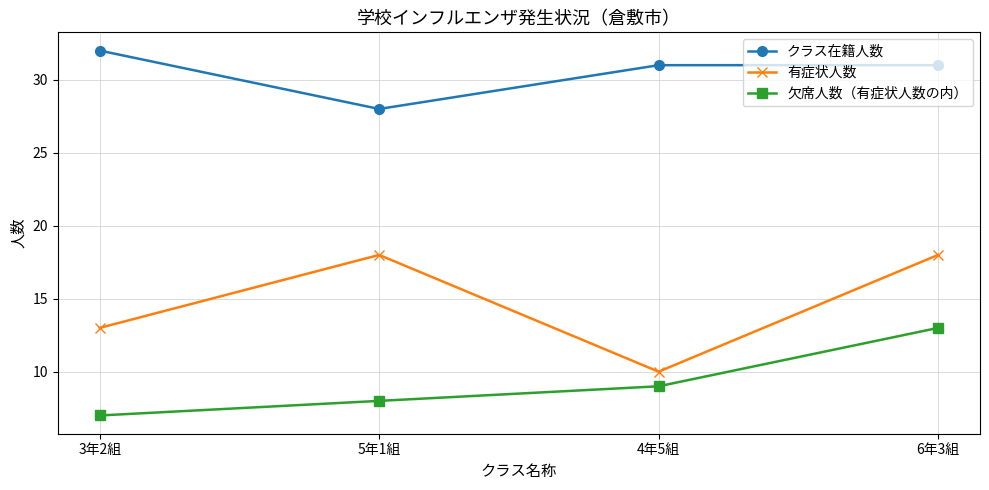

Reading left to right, what are all the values shown in this chart?

クラス在籍人数: 32	28	31	31
有症状人数: 13	18	10	18
欠席人数（有症状人数の内）: 7	8	9	13